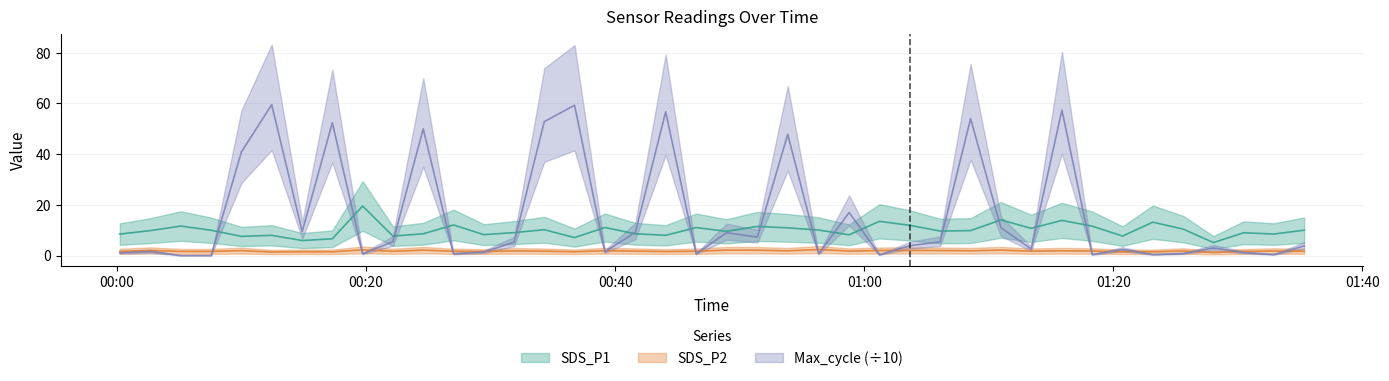

What is the label of the 40th point from the left?

2022/07/10 01:35:19